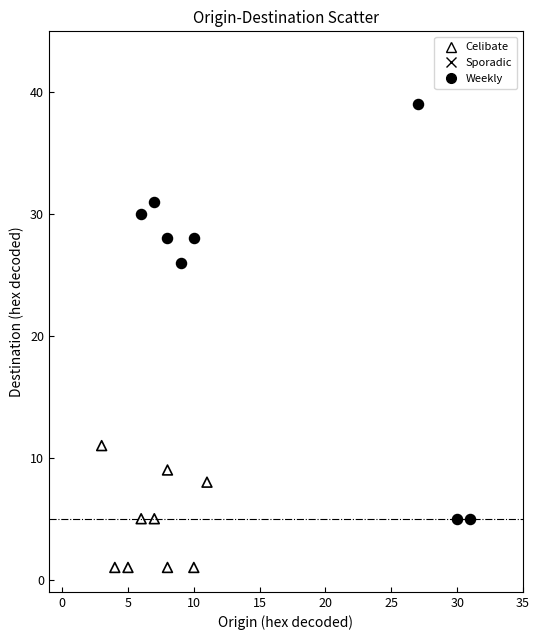

Which series reaches the maximum Y coordinate?

Weekly